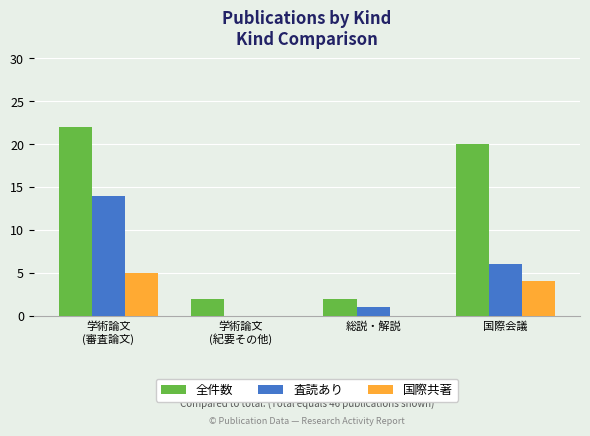

True or false: 査読あり has a value of 14 at 学術論文
(審査論文).

True